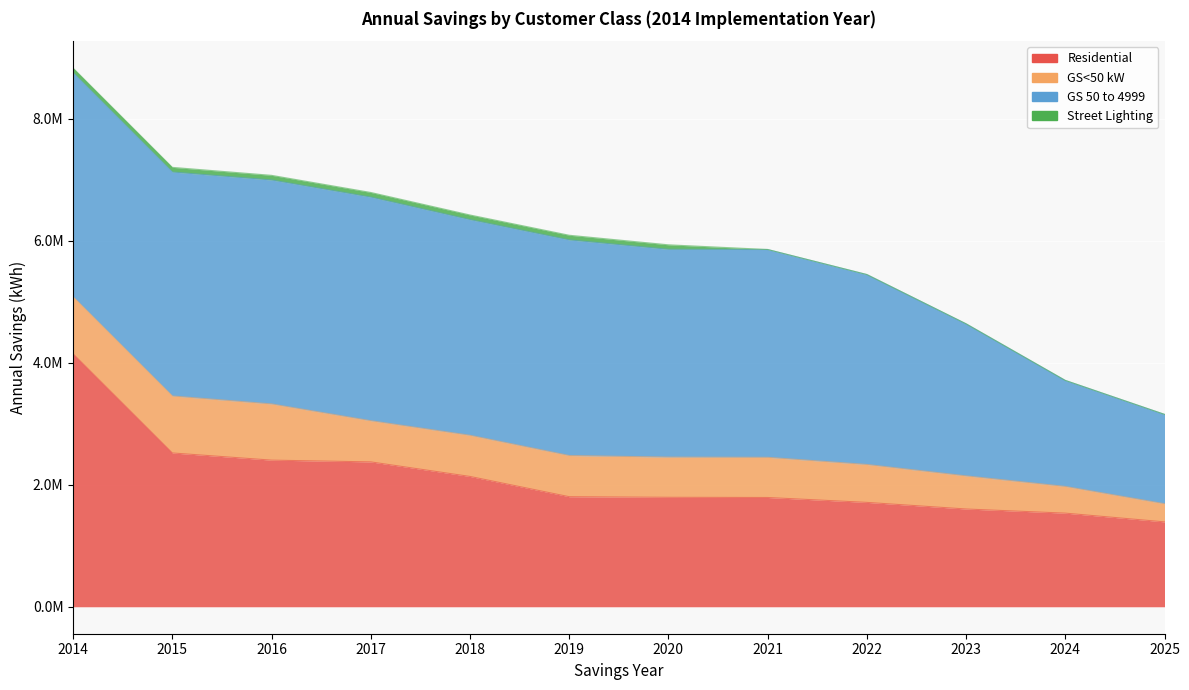

Rank the series by their average value, from highest to lowest.

GS 50 to 4999, Residential, GS<50 kW, Street Lighting